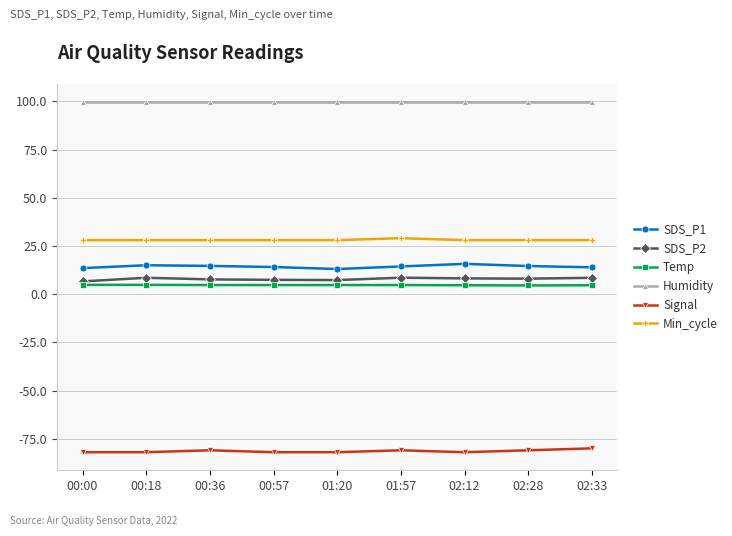

What is the total value across all series at 00:57?

72.1